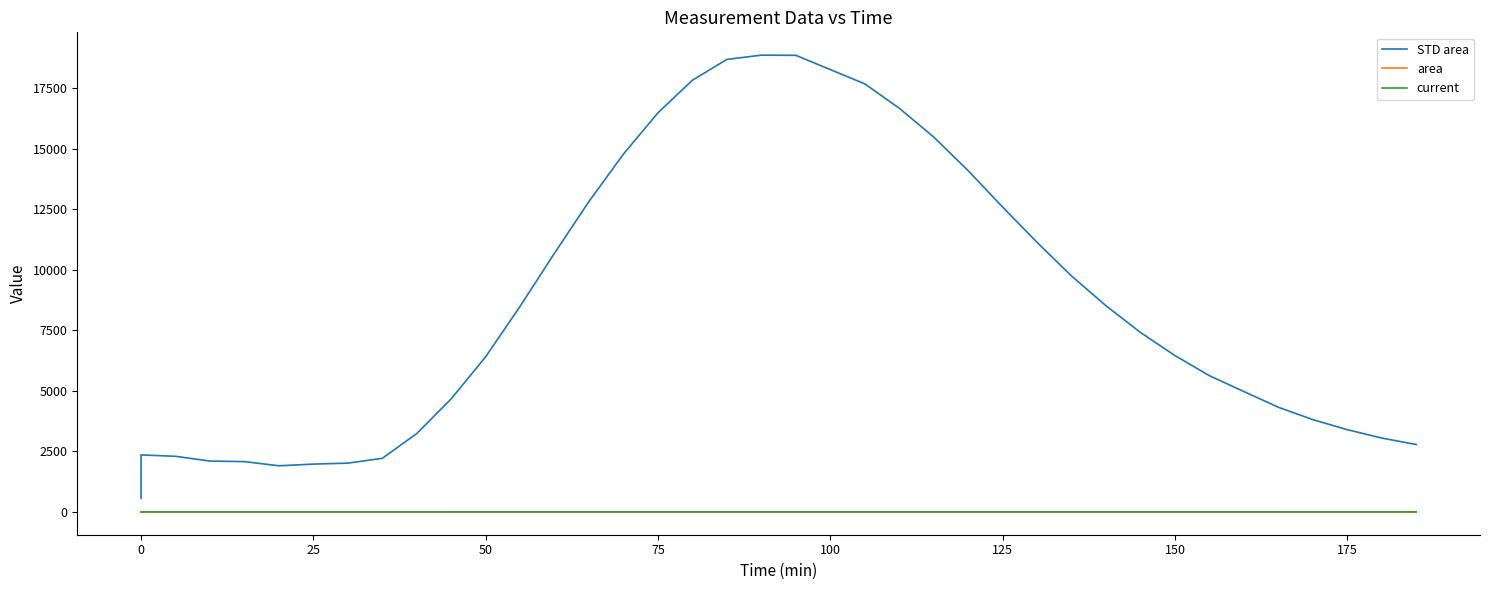

Reading left to right, extract all data points from this chart.

STD area: 561.0	2352.6	2295.0	2099.6	2075.3	1904.2	1973.3	2013.4	2211.3	3235.4	4670.3	6407.4	8493.8	10690.6	12827.7	14782.5	16484.3	17830.3	18687.5	18862.1	18855.1	18266.0	17676.8	16669.4	15481.1	14090.7	12587.2	11129.1	9741.1	8511.2	7408.0	6454.6	5623.8	4970.6	4320.8	3809.5	3394.5	3049.5	2781.9
area: 0.0	0.0	0.0	0.0	0.0	0.0	0.0	0.0	0.0	0.0	0.0	0.0	0.0	0.0	0.0	0.0	0.0	0.0	0.0	0.0	0.0	0.0	0.0	0.0	0.0	0.0	0.0	0.0	0.0	0.0	0.0	0.0	0.0	0.0	0.0	0.0	0.0	0.0	0.0
current: 0.0	0.0	0.0	0.0	0.0	0.0	0.0	0.0	0.0	0.0	0.0	0.0	0.0	0.0	0.0	0.0	0.0	0.0	0.0	0.0	0.0	0.0	0.0	0.0	0.0	0.0	0.0	0.0	0.0	0.0	0.0	0.0	0.0	0.0	0.0	0.0	0.0	0.0	0.0